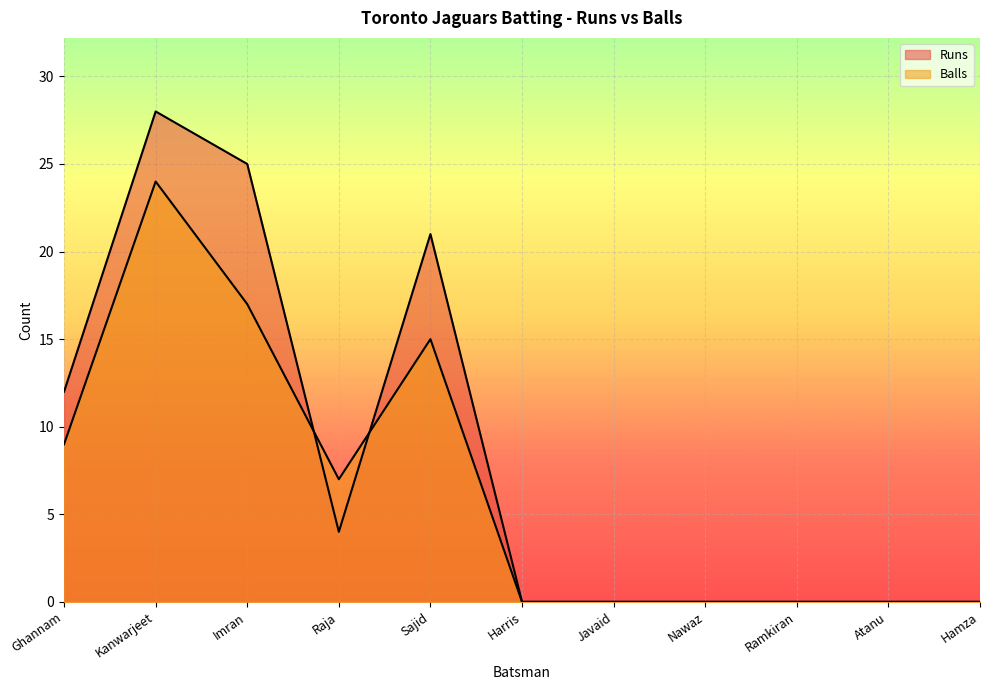

True or false: Balls and Runs intersect in this chart.

True